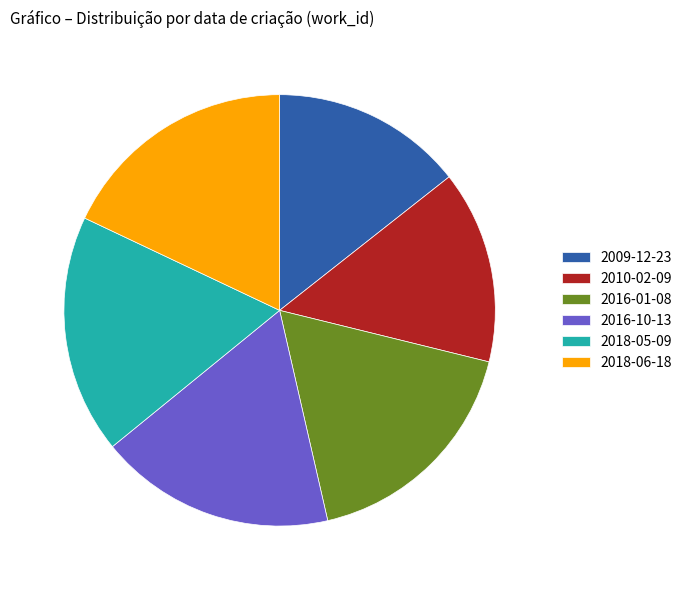

Does any single category account for the majority?

No